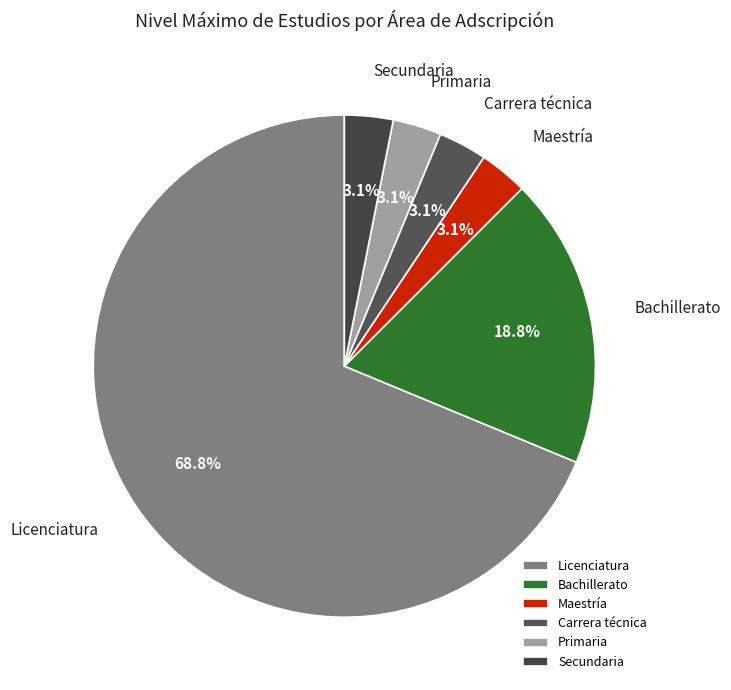

True or false: Secundaria accounts for 3% of the total.

True